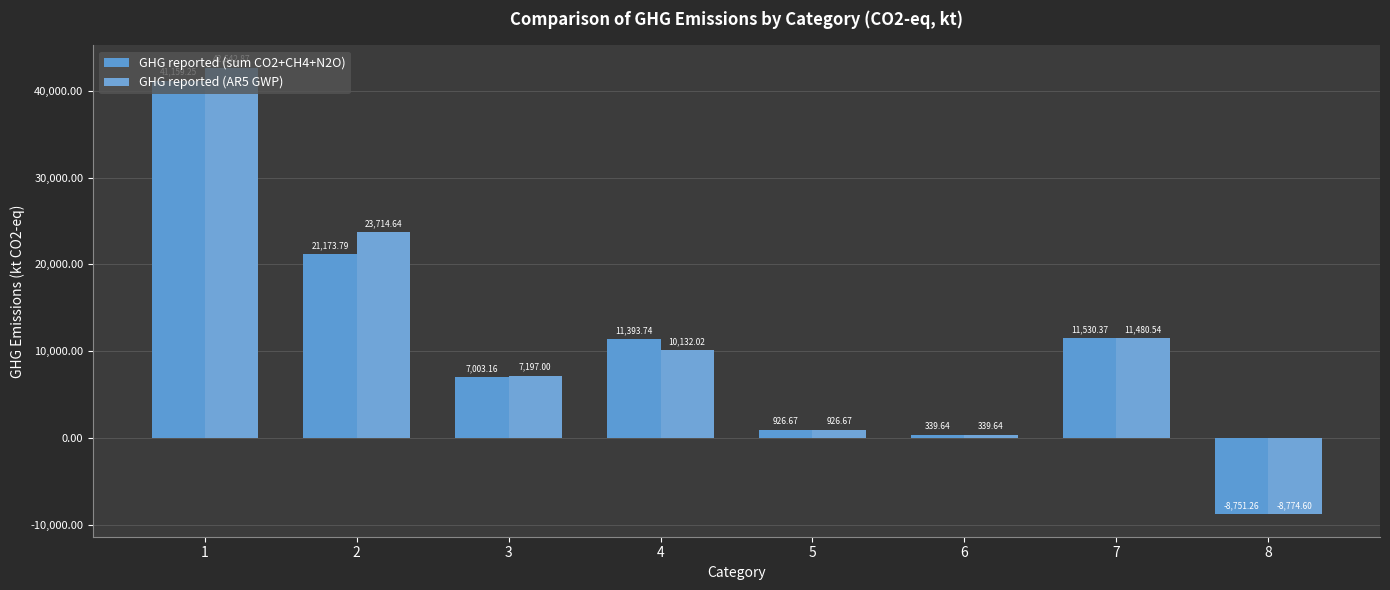

What value does the GHG reported (sum CO2+CH4+N2O) series have at 6?

339.6